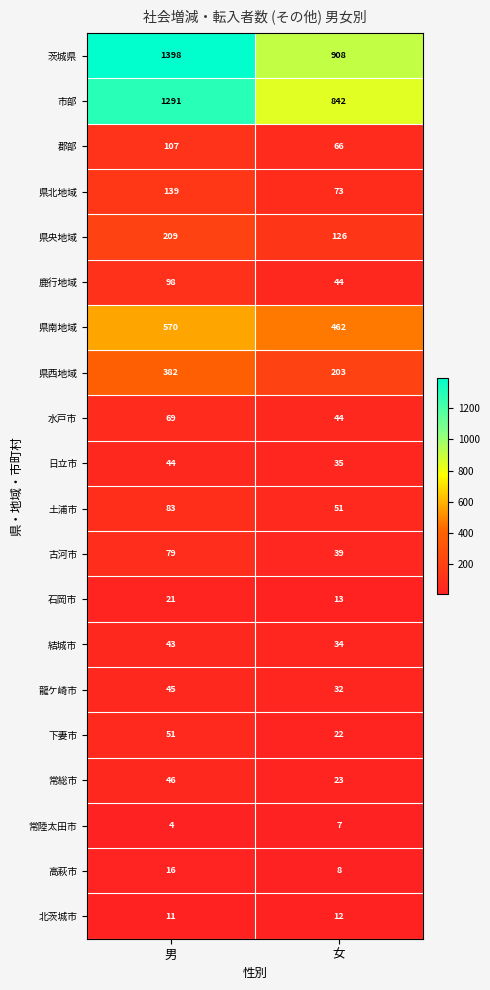

Rank the series by their maximum value, from highest to lowest.

茨城県, 市部, 県南地域, 県西地域, 県央地域, 県北地域, 郡部, 鹿行地域, 土浦市, 古河市, 水戸市, 下妻市, 常総市, 龍ケ崎市, 日立市, 結城市, 石岡市, 高萩市, 北茨城市, 常陸太田市